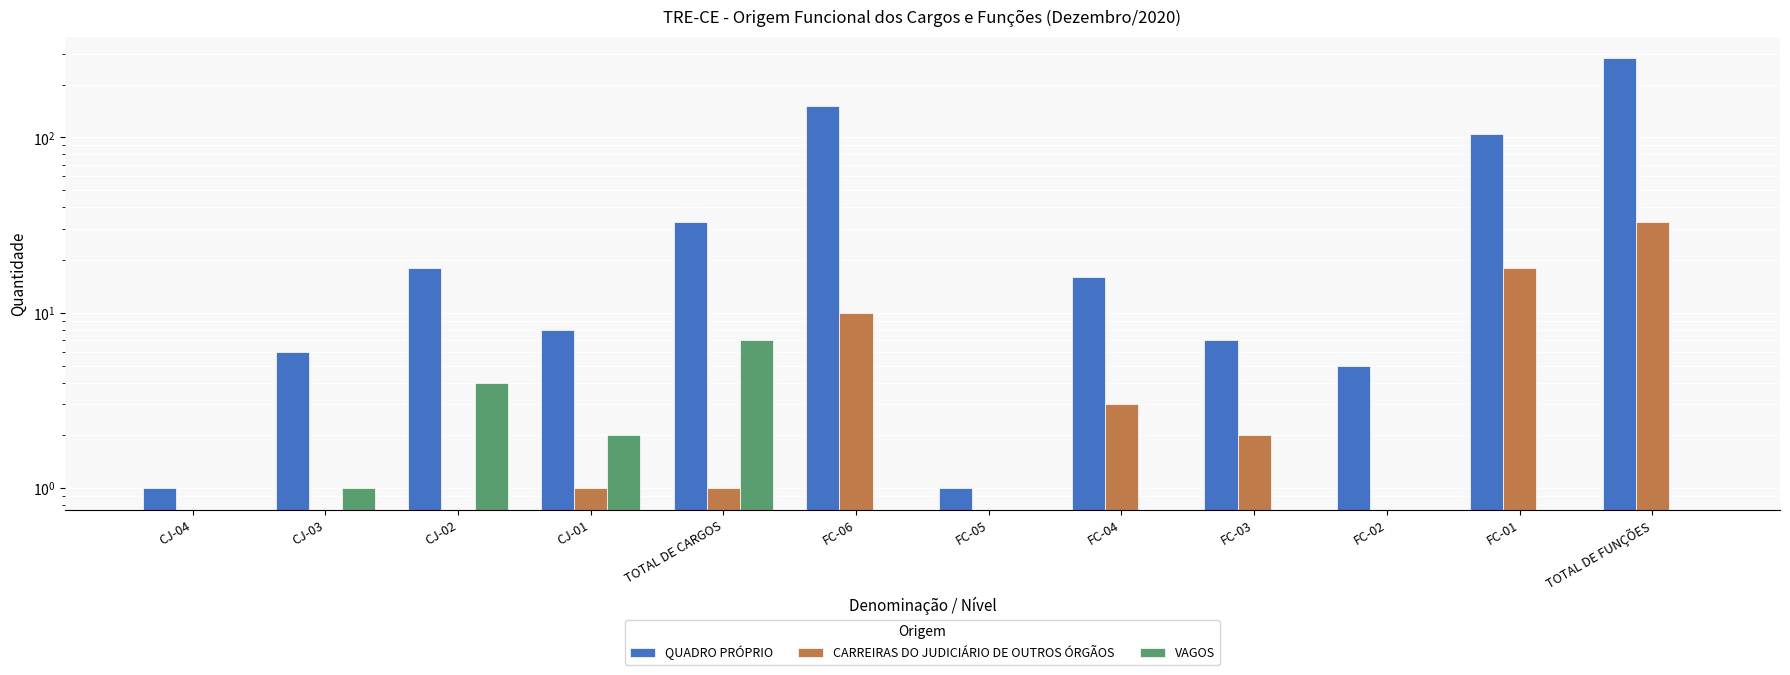

Does the chart contain any negative values?

No